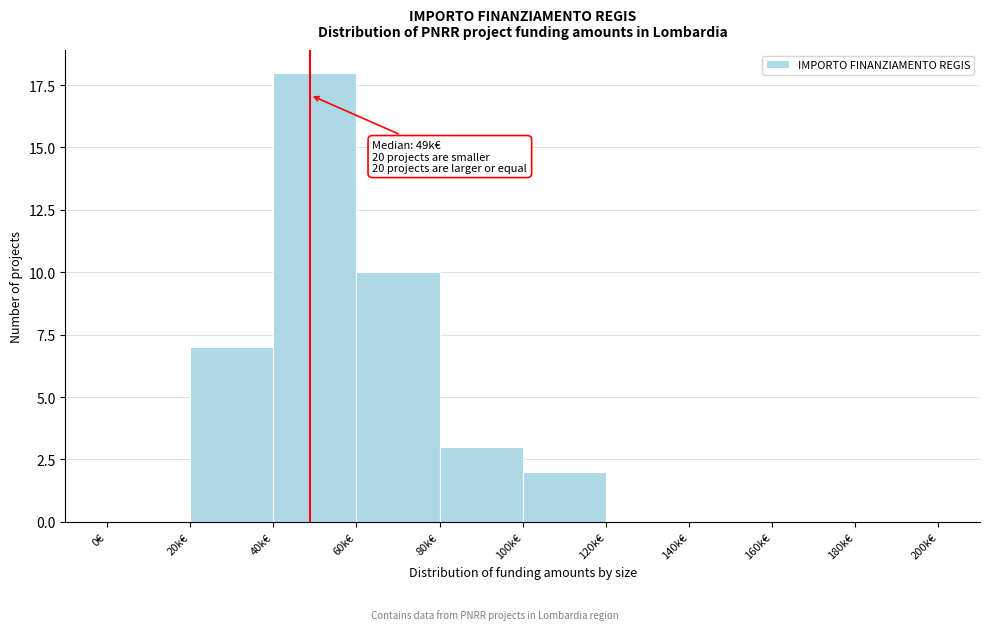

Reading right to left, transcribe all the data shown in this chart.

180k€=0	160k€=0	140k€=0	120k€=0	100k€=2	80k€=3	60k€=10	40k€=18	20k€=7	0€=0